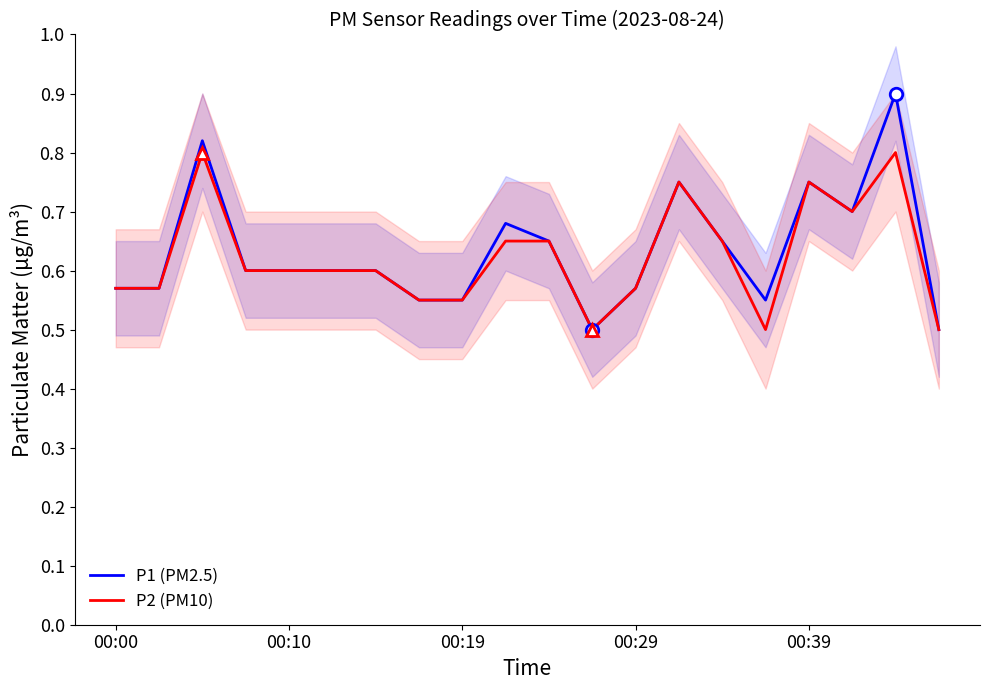

What is the value of the P2 (PM10) point at the 6th from the left?

0.6